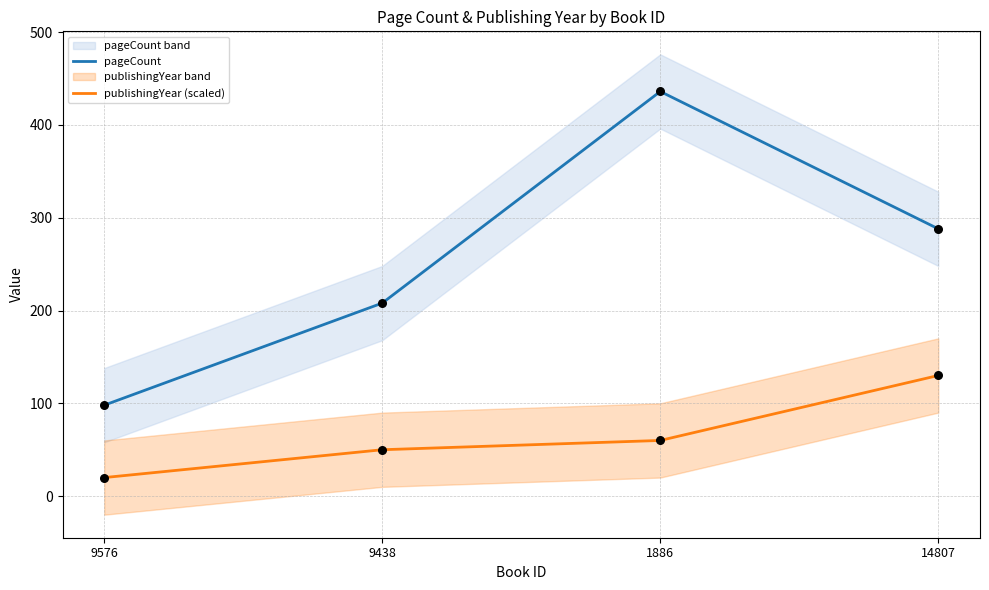

Which series has the largest total across all categories?

pageCount